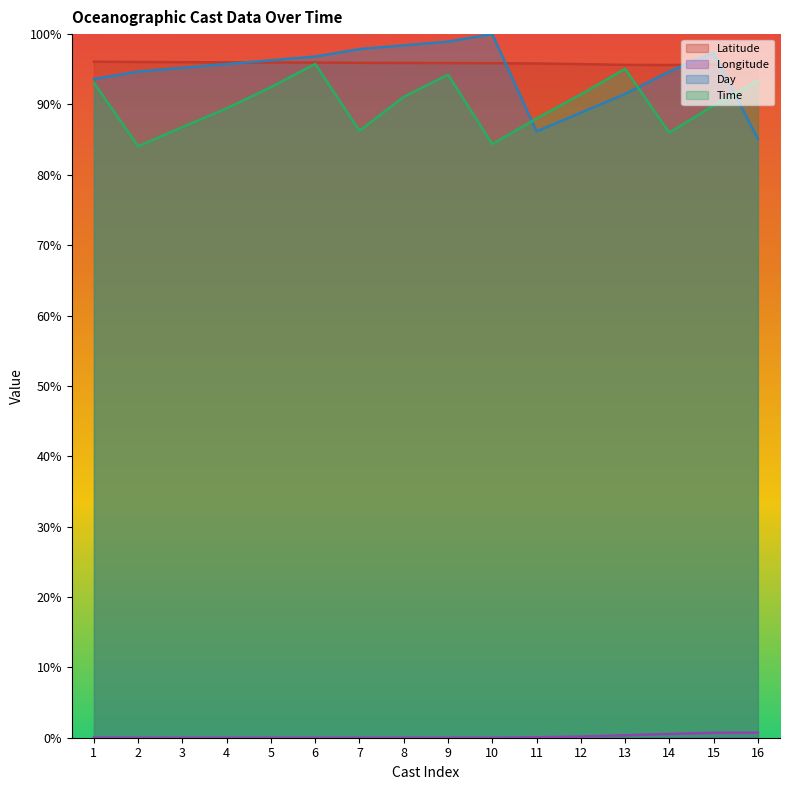

True or false: Time and Latitude intersect in this chart.

False